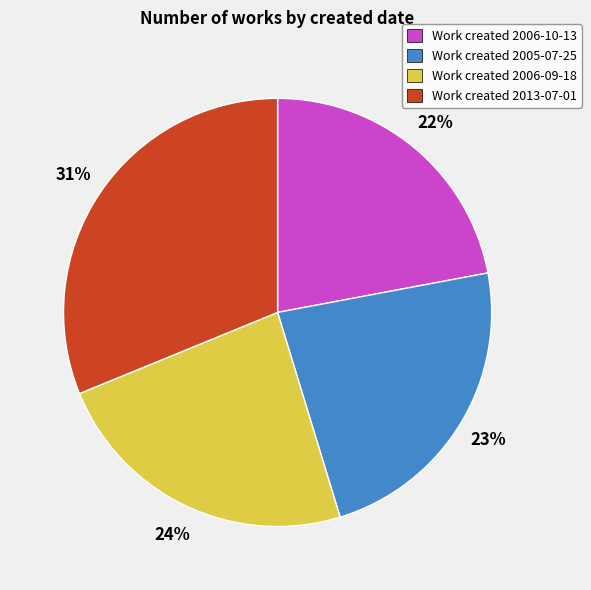

To the nearest percent, what is the difference between the largest and smallest slice percentages?

9%